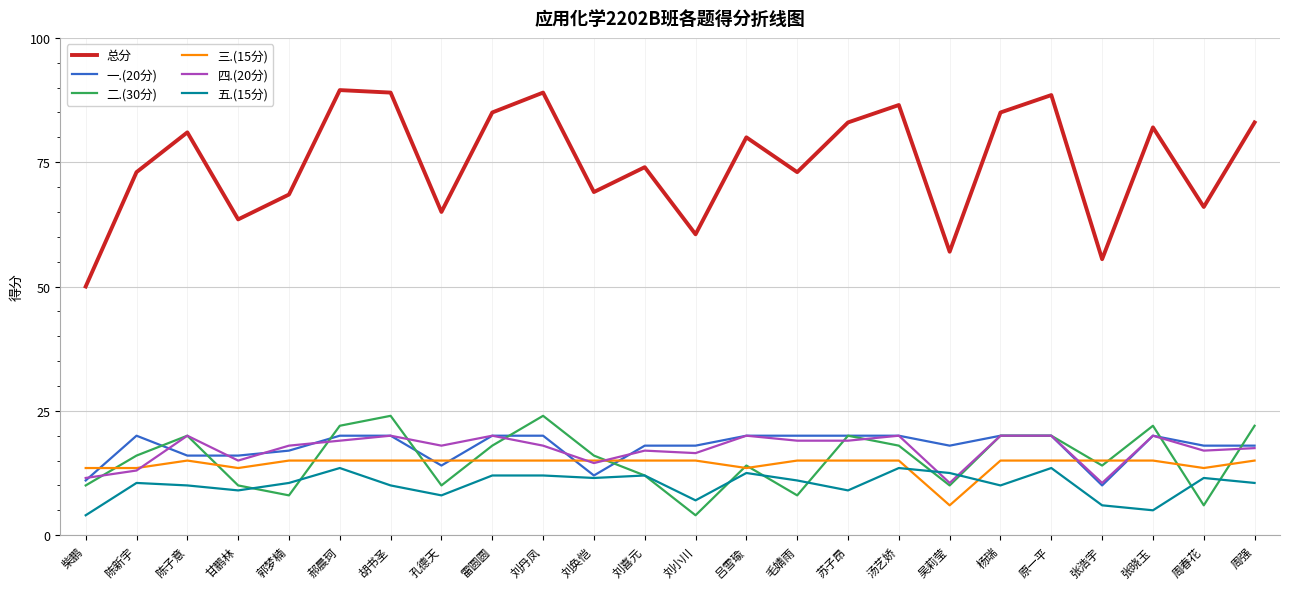

How many intersections are there between 五.(15分) and 四.(20分)?

2